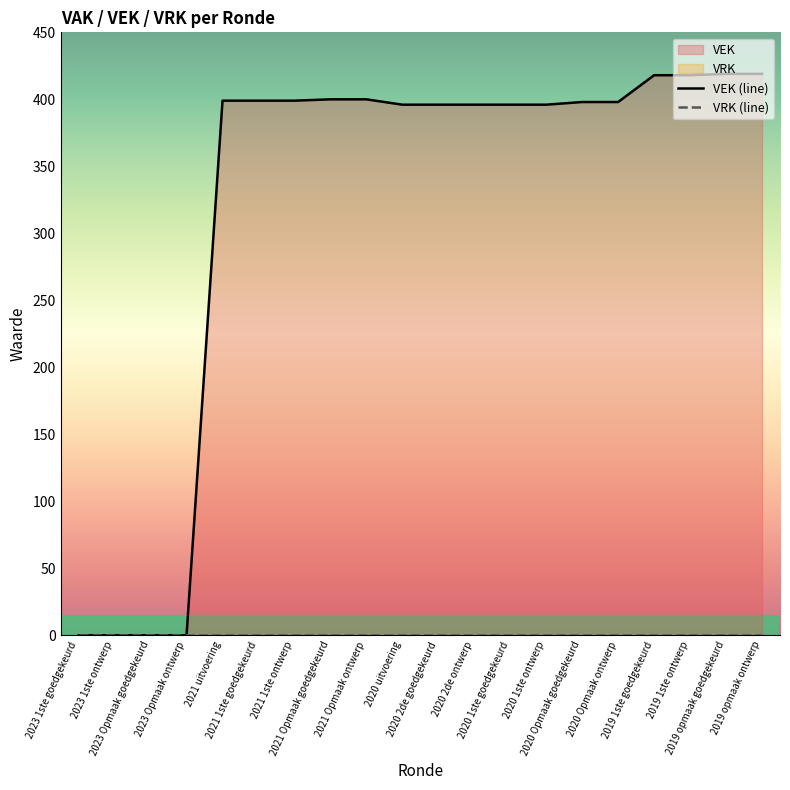

At which category is the sum across all series the highest?

2019 opmaak goedgekeurd